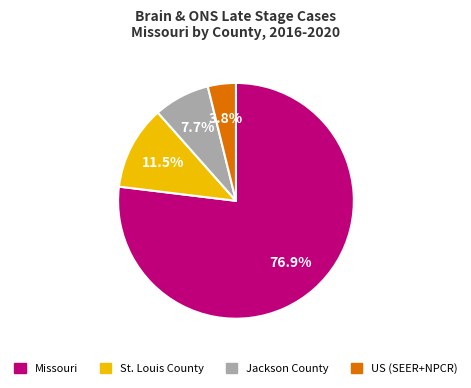

Rank the categories by value from highest to lowest.

Missouri, St. Louis County, Jackson County, US (SEER+NPCR)